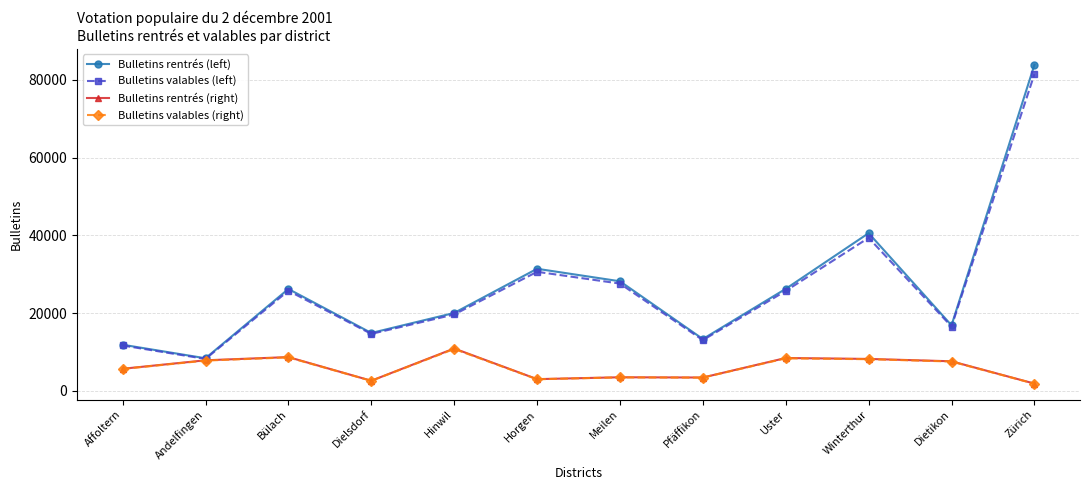

Is it true that Bulletins rentrés (right) equals 3501 at Meilen?

True